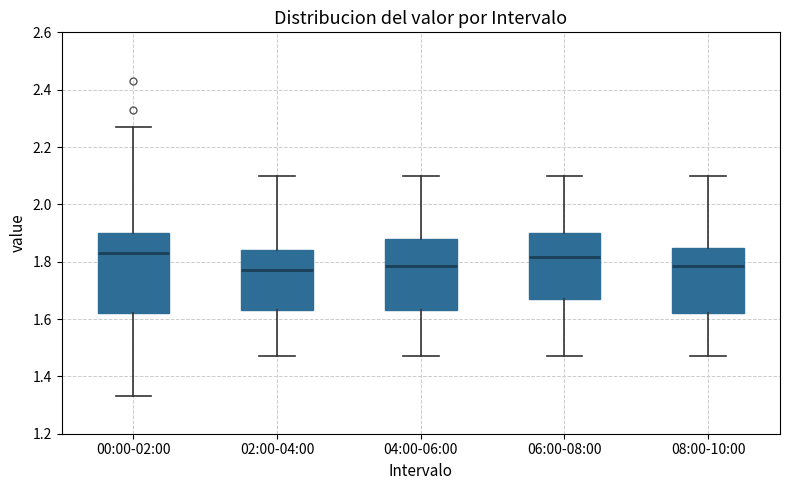

Comparing the boxes themselves (not the whiskers), which one is the tallest?

00:00-02:00